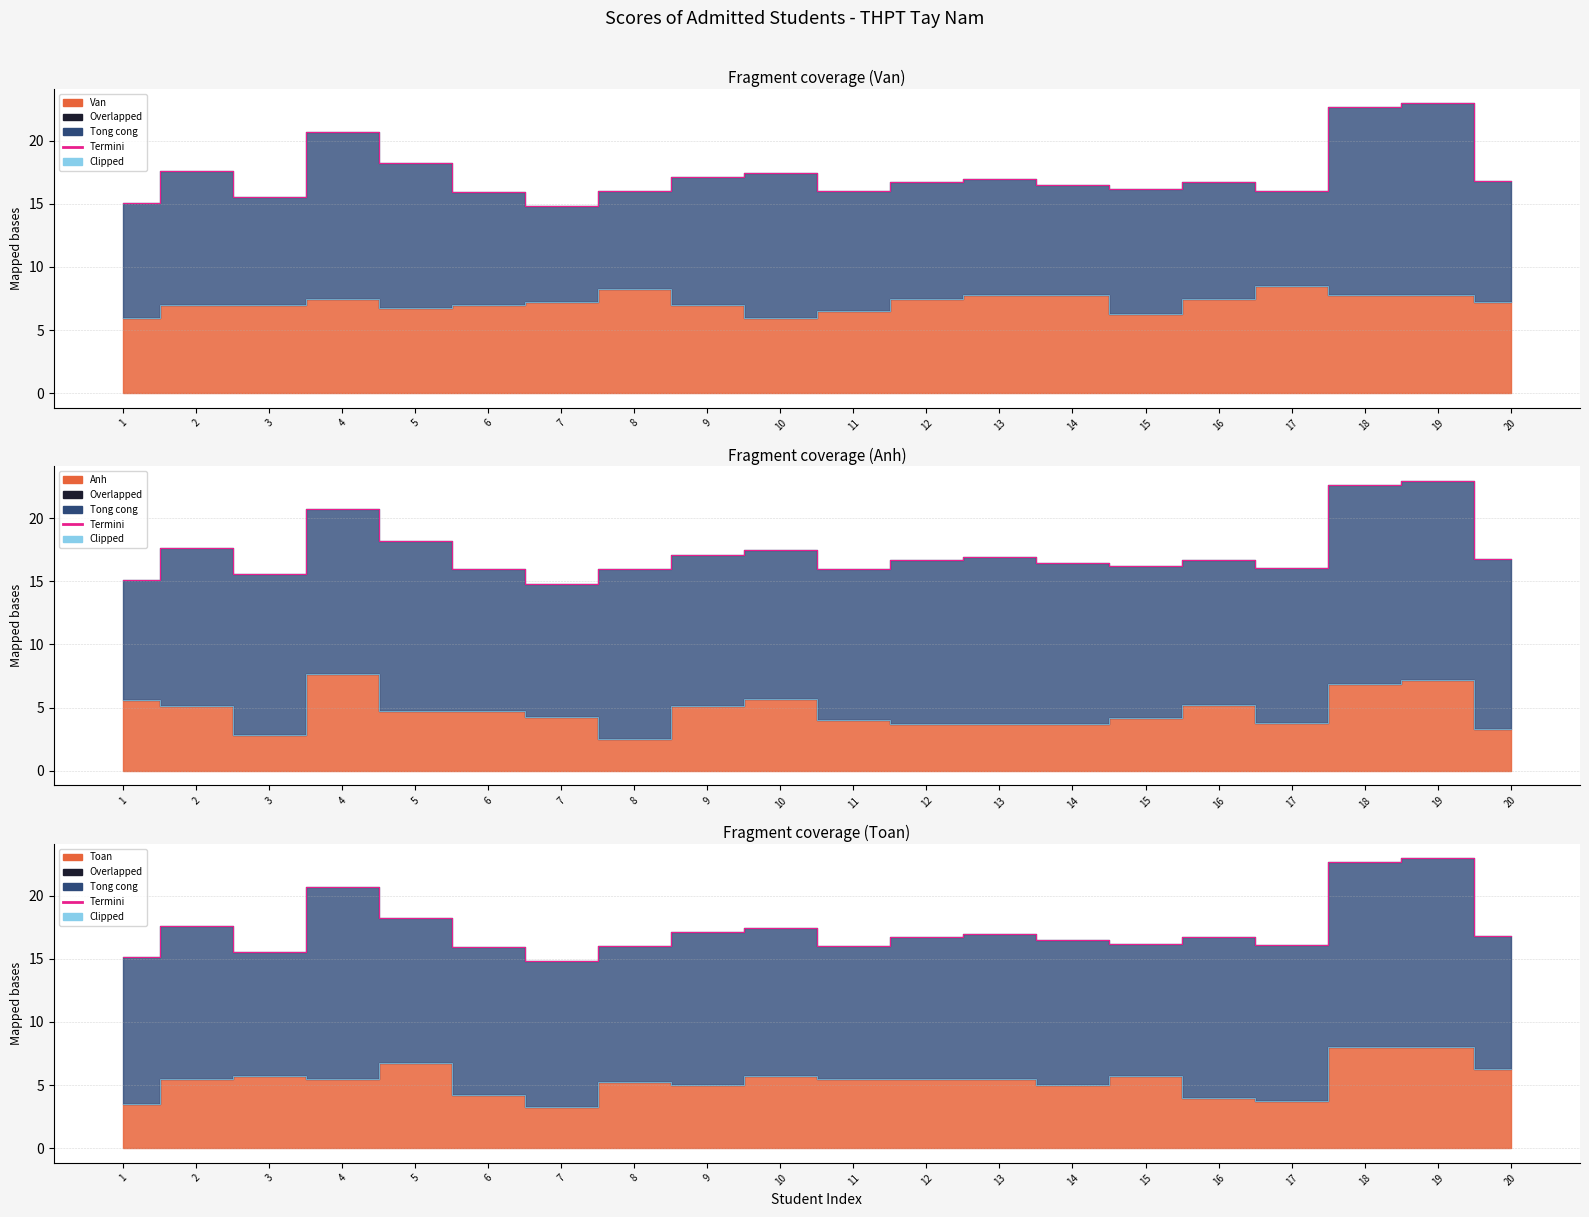

True or false: Clipped has a value of 2.4 at 17.

False